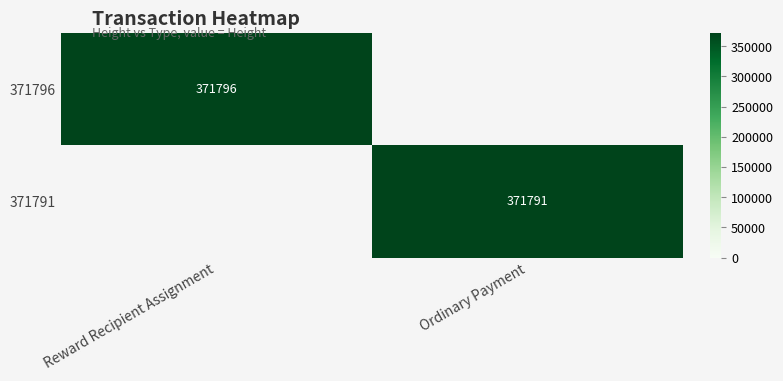

Is it true that 371791 equals 186154 at Ordinary Payment?

False